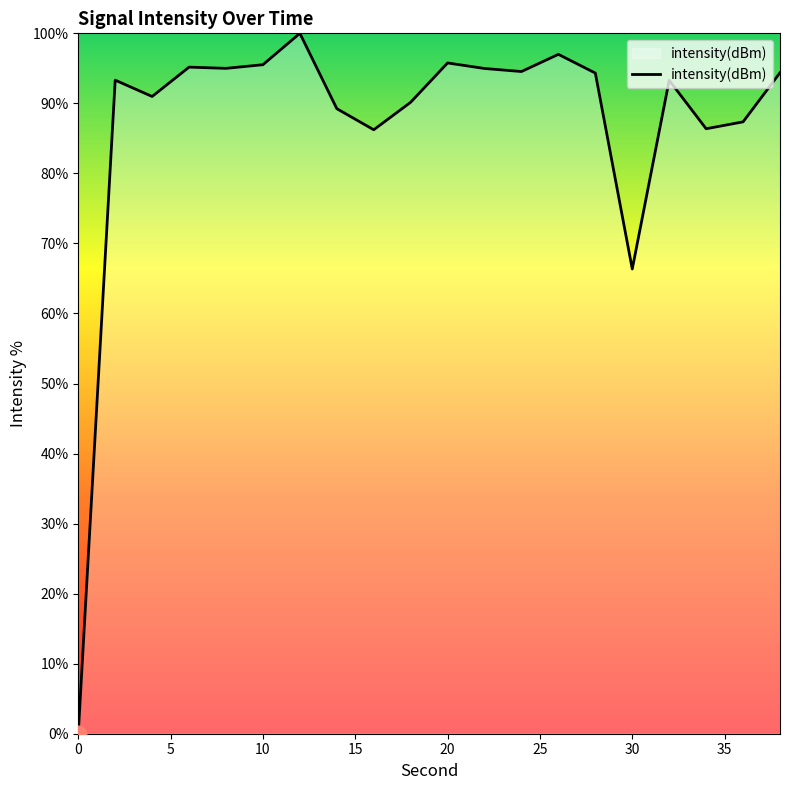

Count the number of data series in this chart.

1